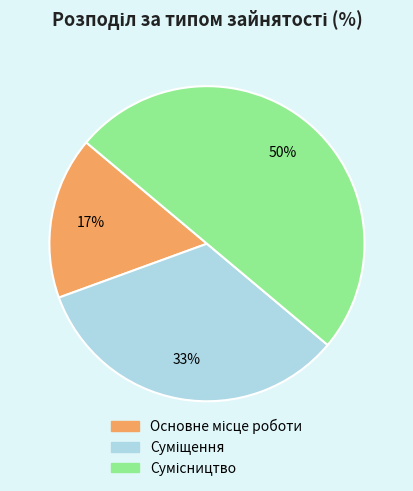

To the nearest percent, what is the difference between the largest and smallest slice percentages?

33%